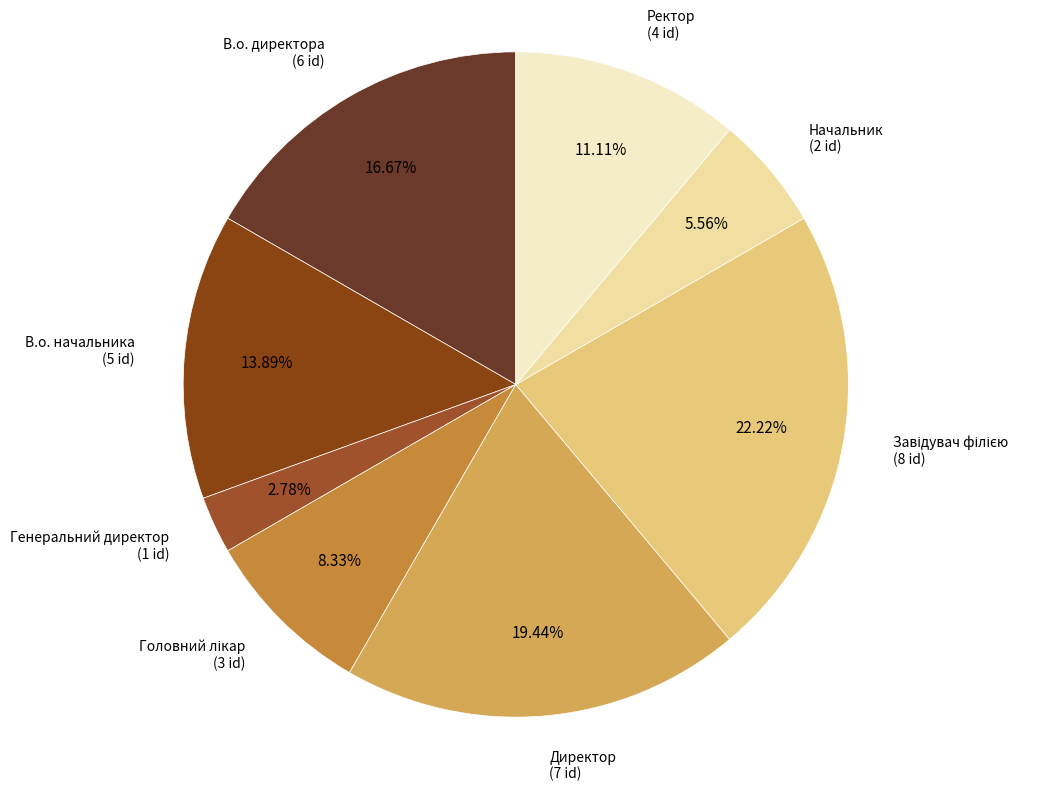

Count the number of slices in the pie.

8